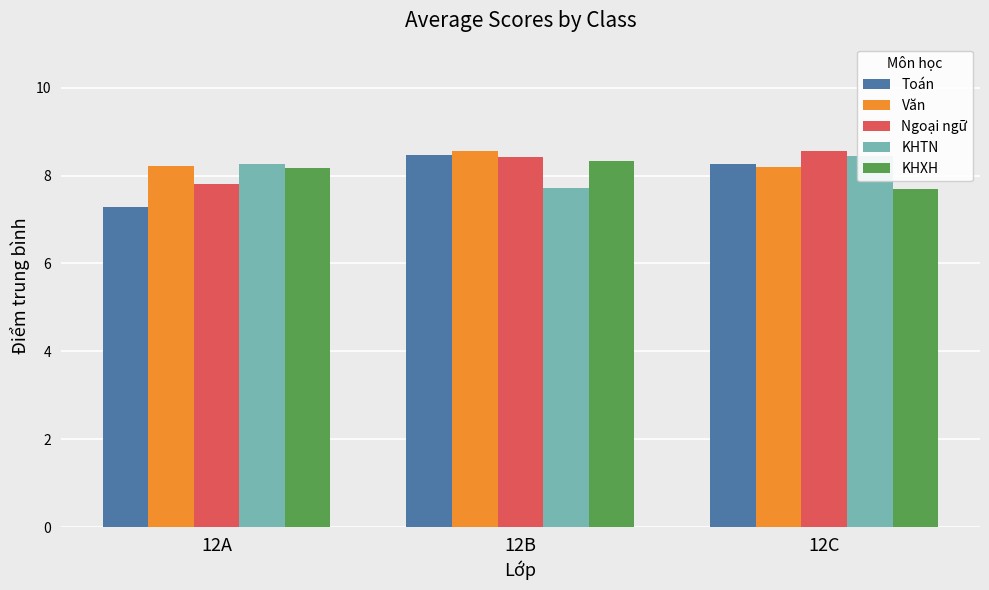

What is the total value across all series at 12C?

41.2